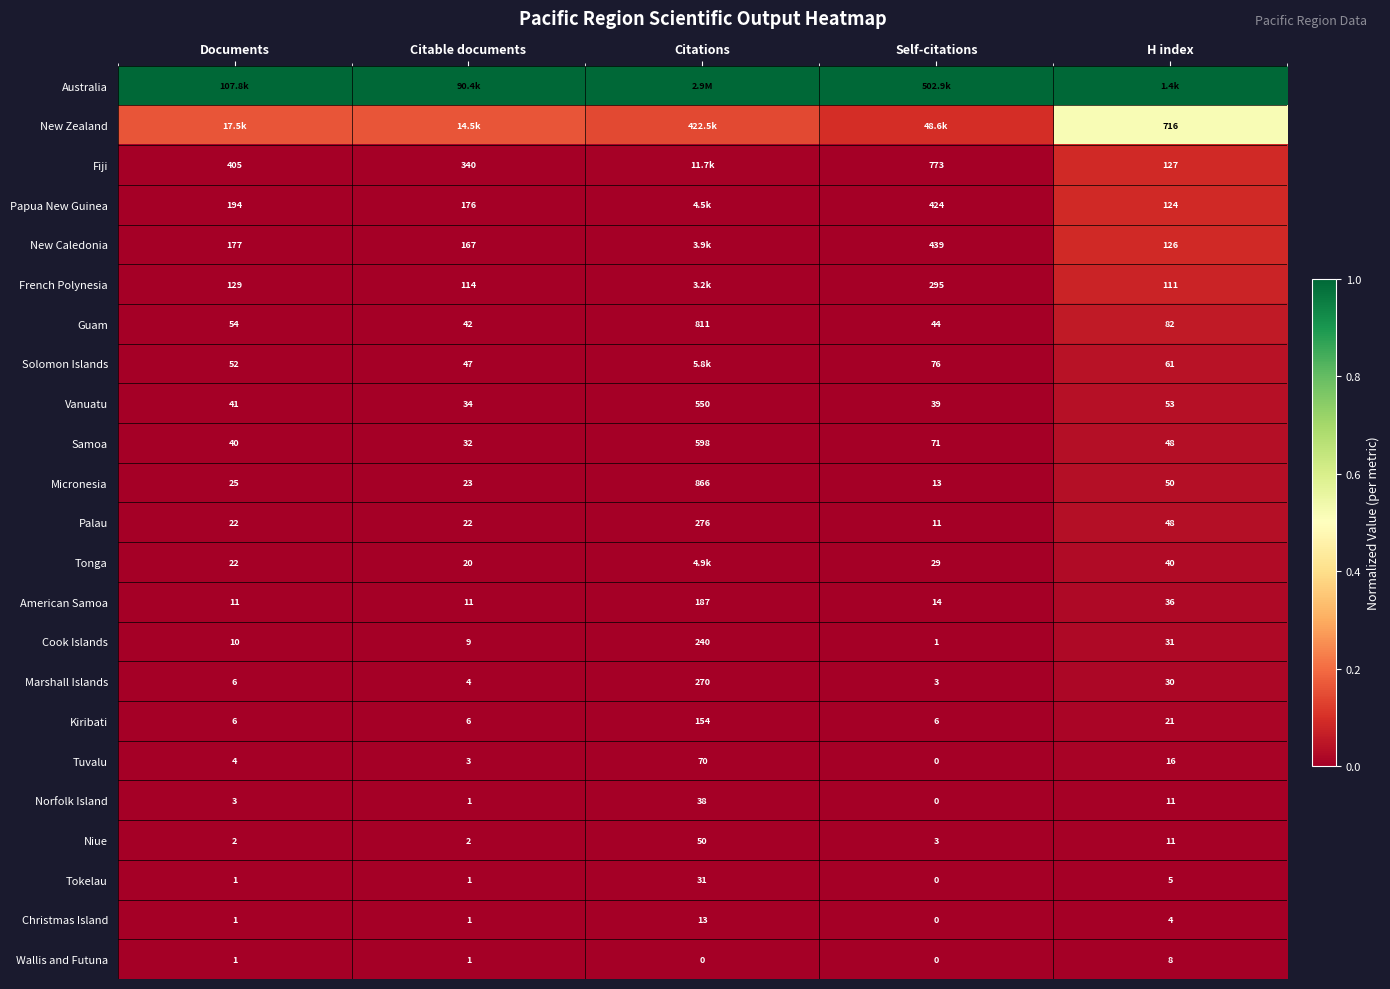

Between Citable documents and H index, which is larger?

Citable documents